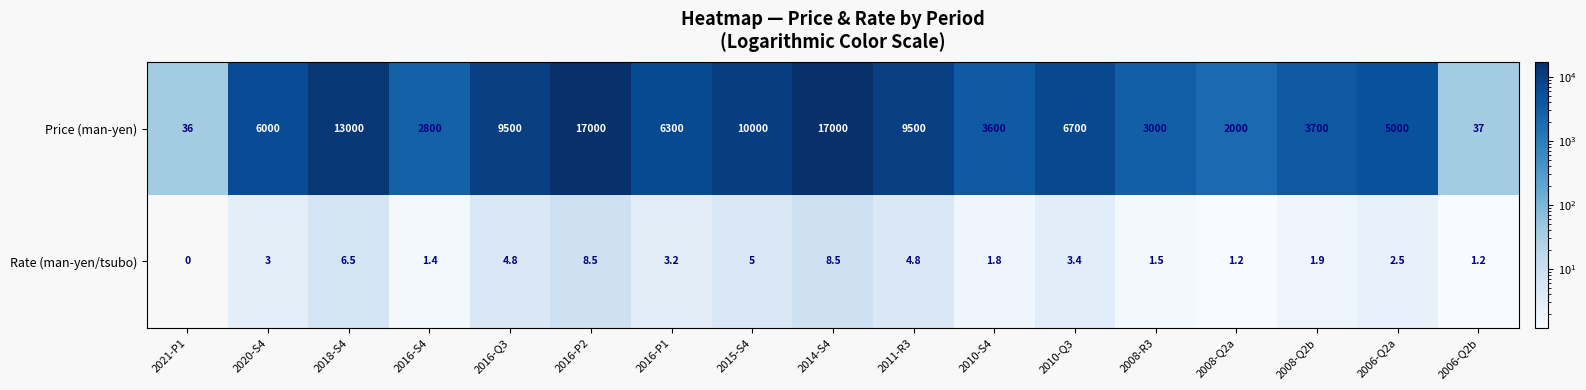

What is the spread (max minus min) of values at 2016-S4?

2798.6